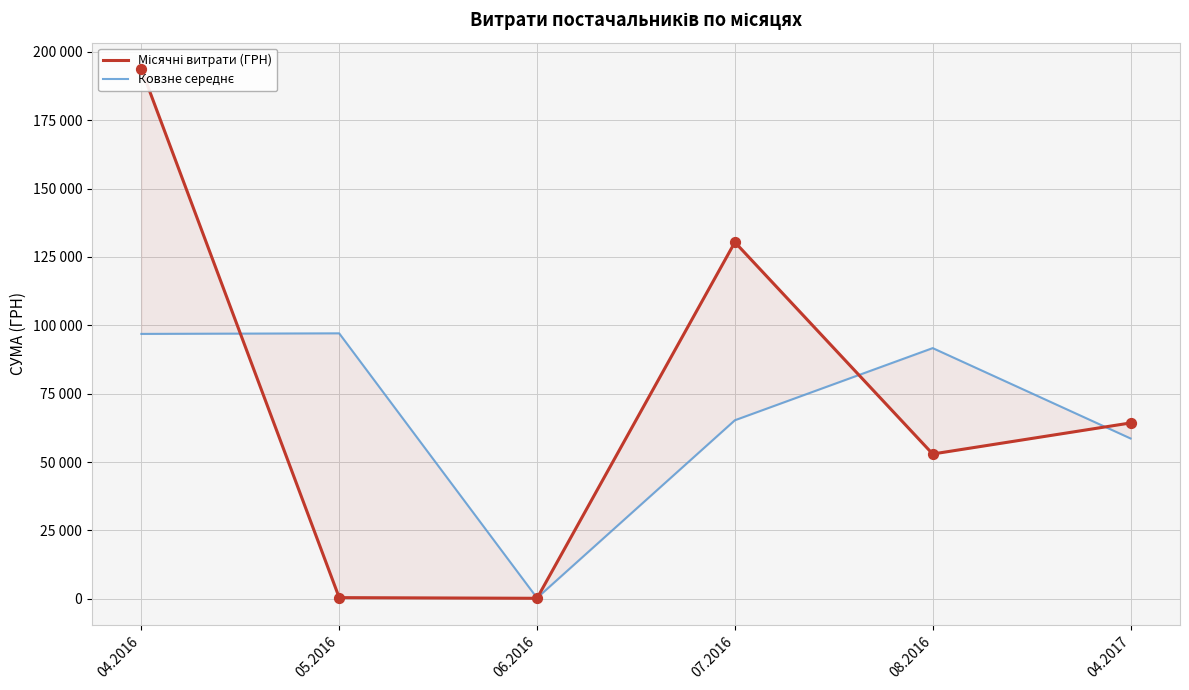

Which series reaches the minimum Y coordinate?

Місячні витрати (ГРН)